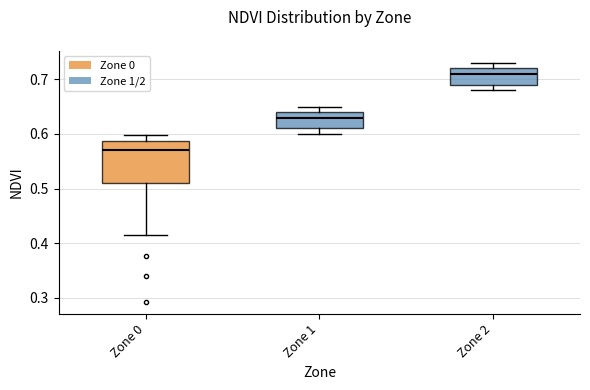

Reading left to right, read every box against the y-axis: the position of its median line, the range the box covers, and the ends of its whiskers. The values are not printed on the chart, so give them approximately, as read against the axis.

Zone 0: median 0.57, box 0.51 to 0.59, whiskers 0.41 to 0.60
Zone 1: median 0.63, box 0.61 to 0.64, whiskers 0.60 to 0.65
Zone 2: median 0.71, box 0.69 to 0.72, whiskers 0.68 to 0.73